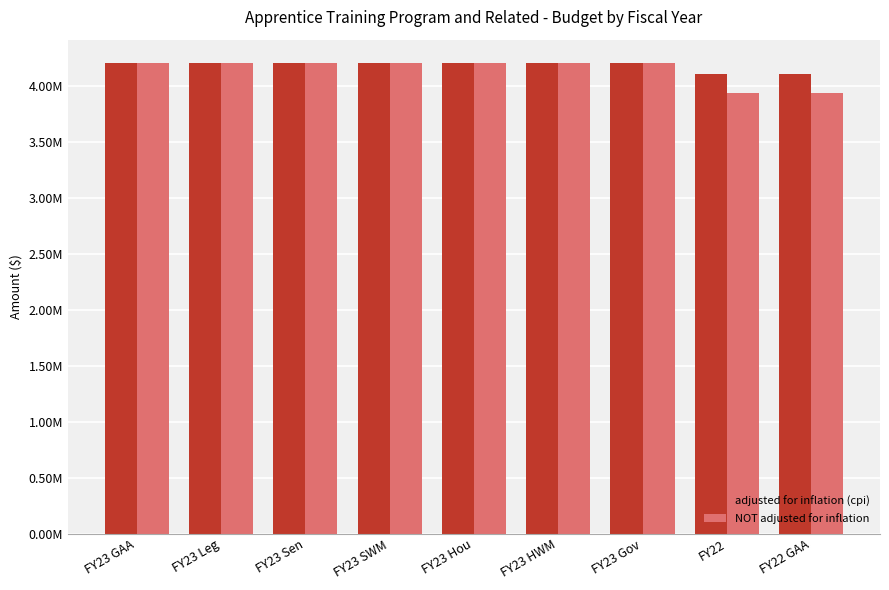

What are all the series names shown in the legend?

adjusted for inflation (cpi), NOT adjusted for inflation